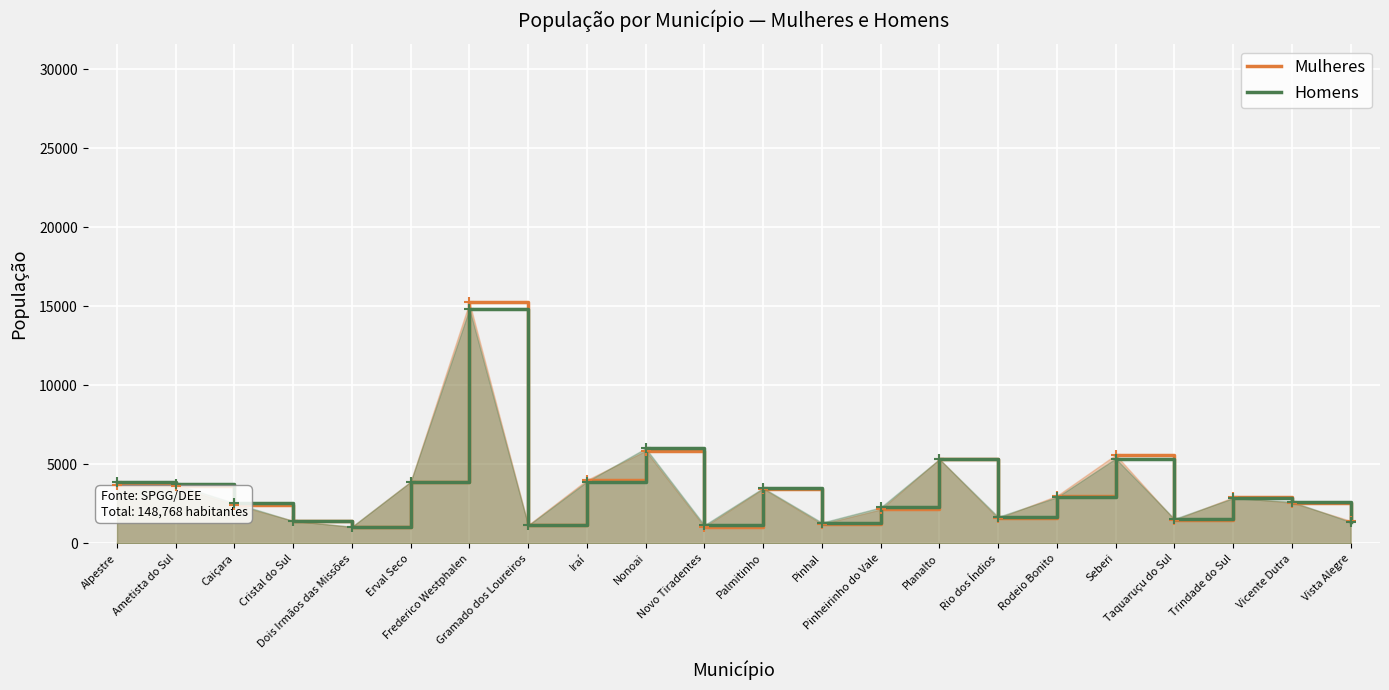

What is the average value of the Mulheres series?

3377